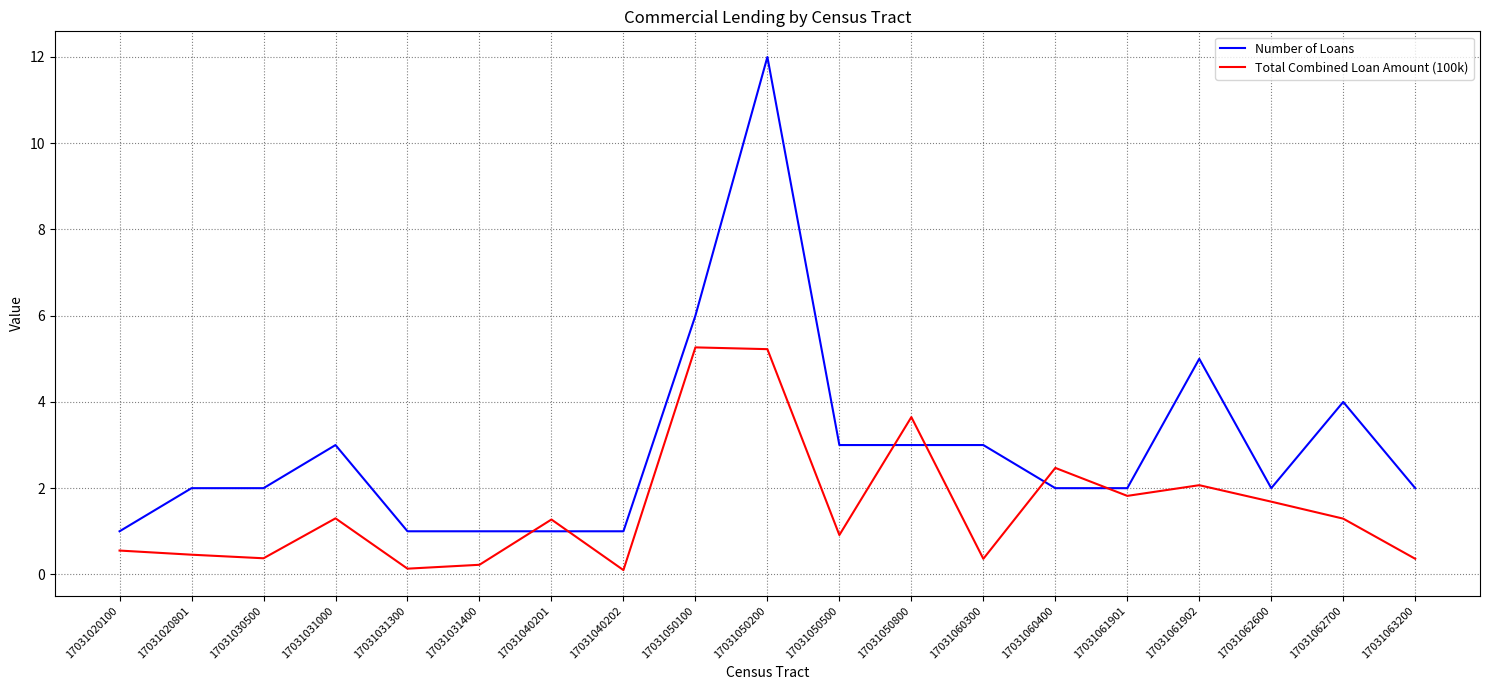

What is the approximate value of Number of Loans at 17031030500?

2.0